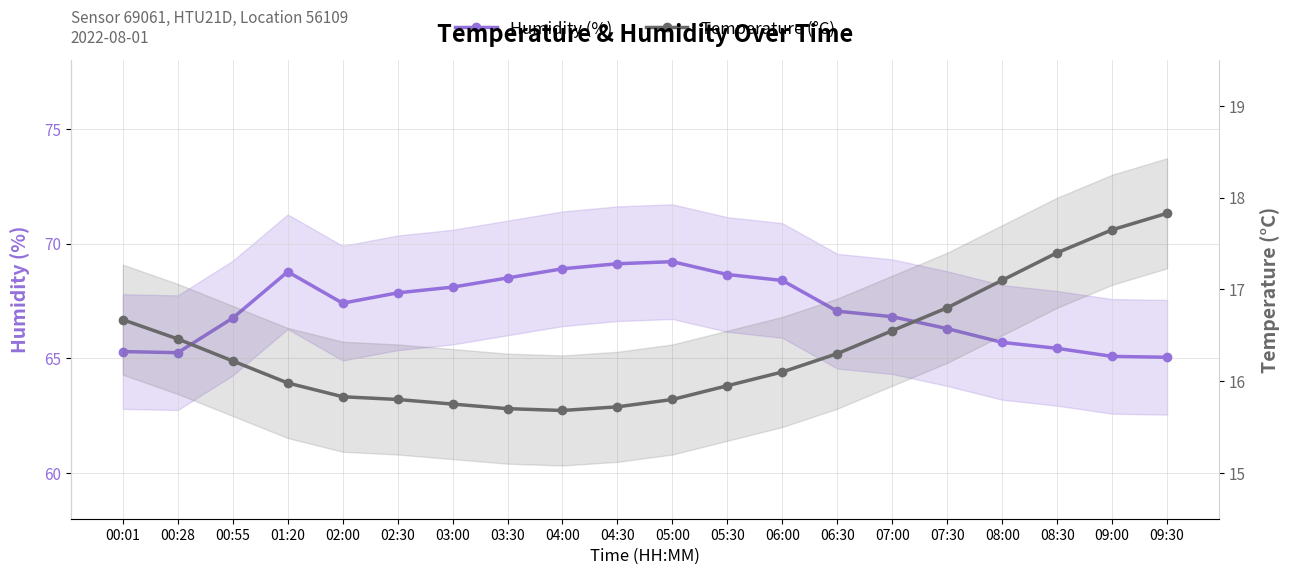

Which series has the widest spread of values?

Humidity (%)